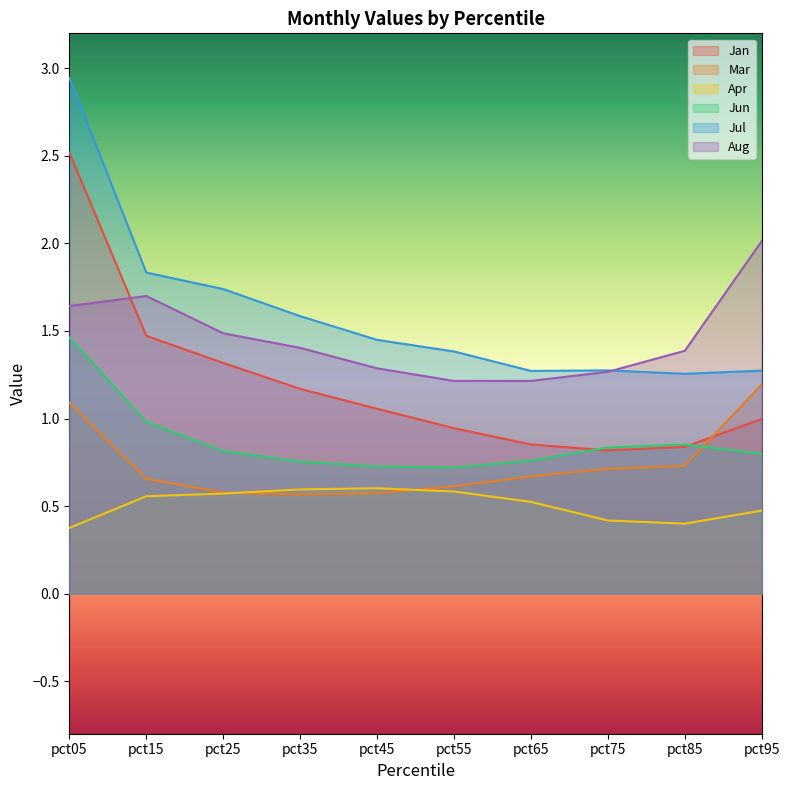

Which category has the lowest value in the Aug series?

pct55